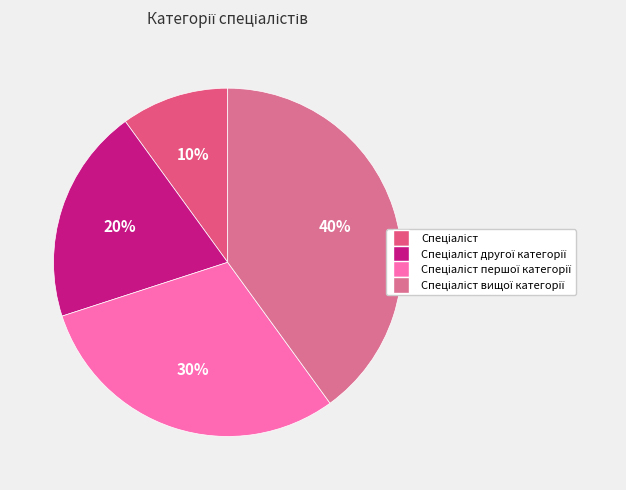

How many slices are in this pie chart?

4